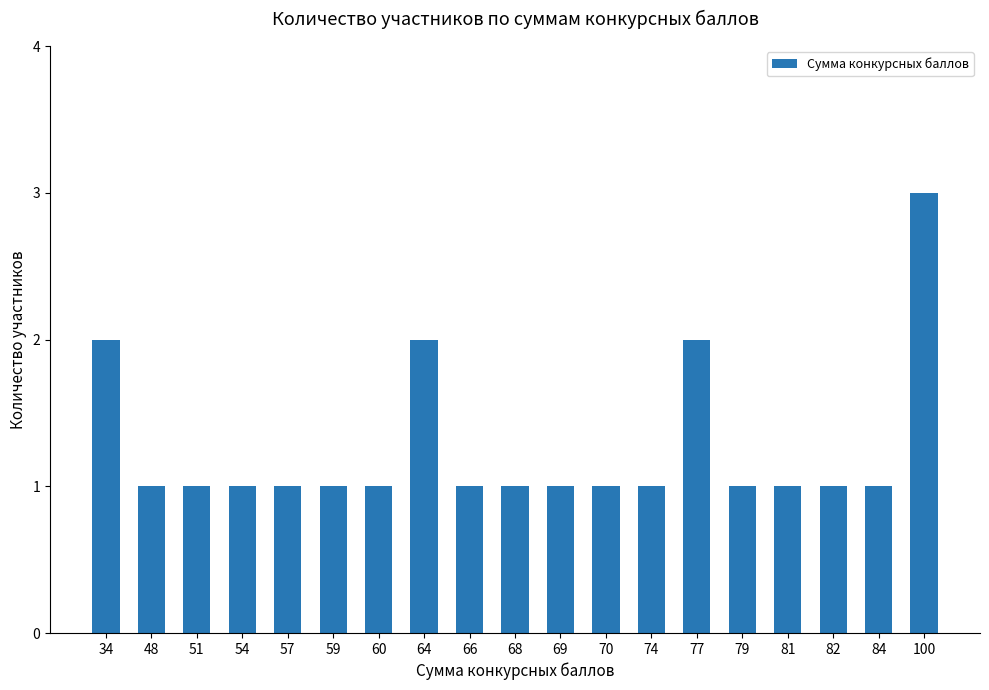

What is the ratio of the value at 84 to the value at 51?

1.0